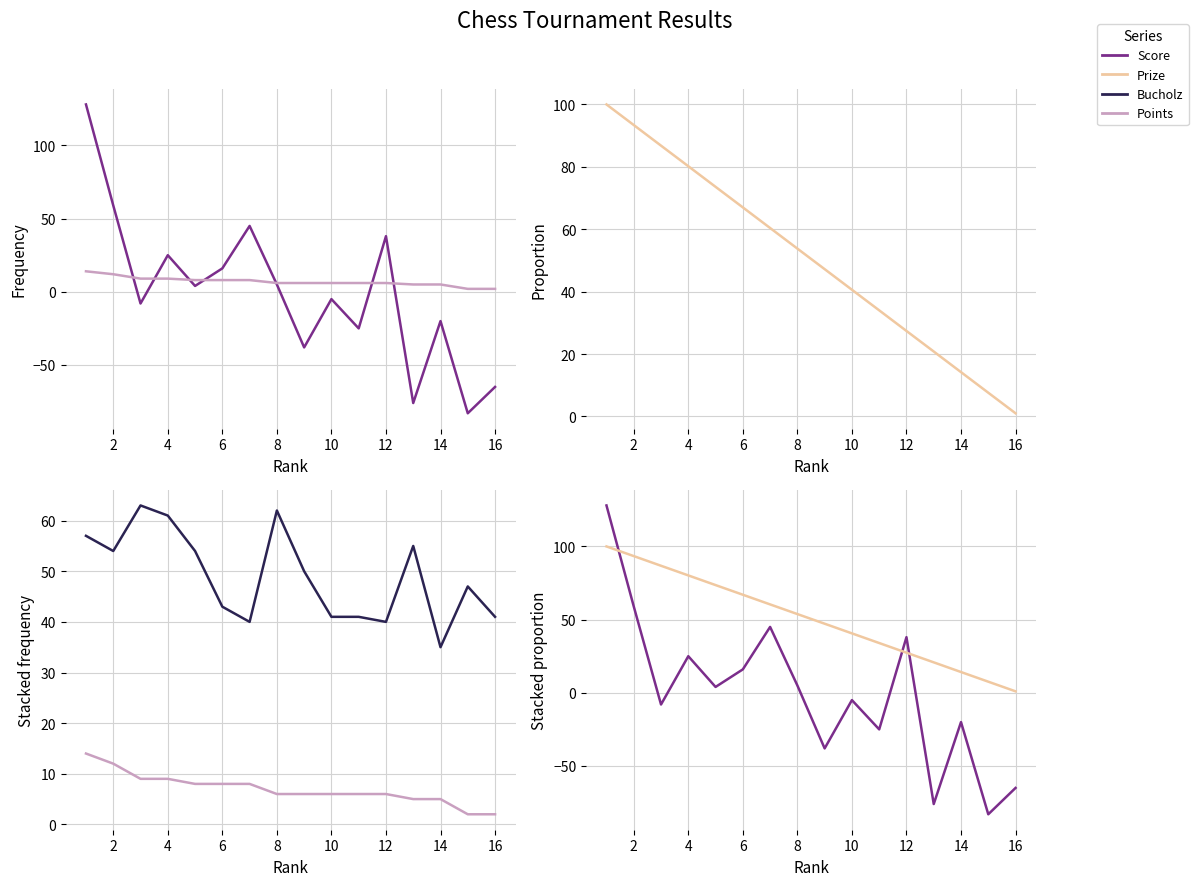

What is the difference between the Score values at 8 and 10?

12.0